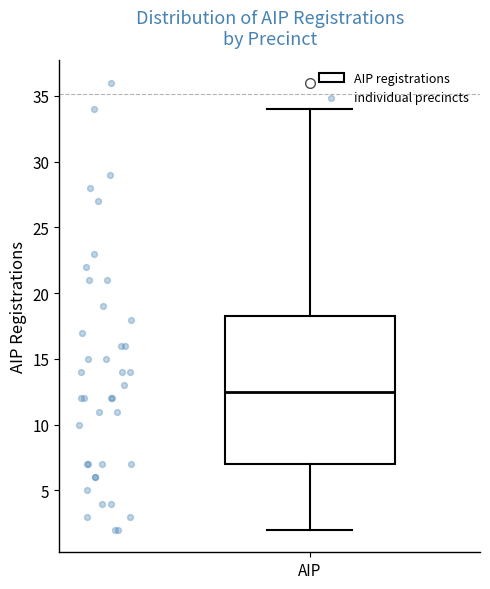

Transcribe this box plot: give where the median line is, the range the box spans, and where the two whiskers end, as read against the y-axis. The values are not printed on the chart, so give them approximately, as read against the axis.

median 12.5, box 7.0 to 18.5, whiskers 2.0 to 34.0